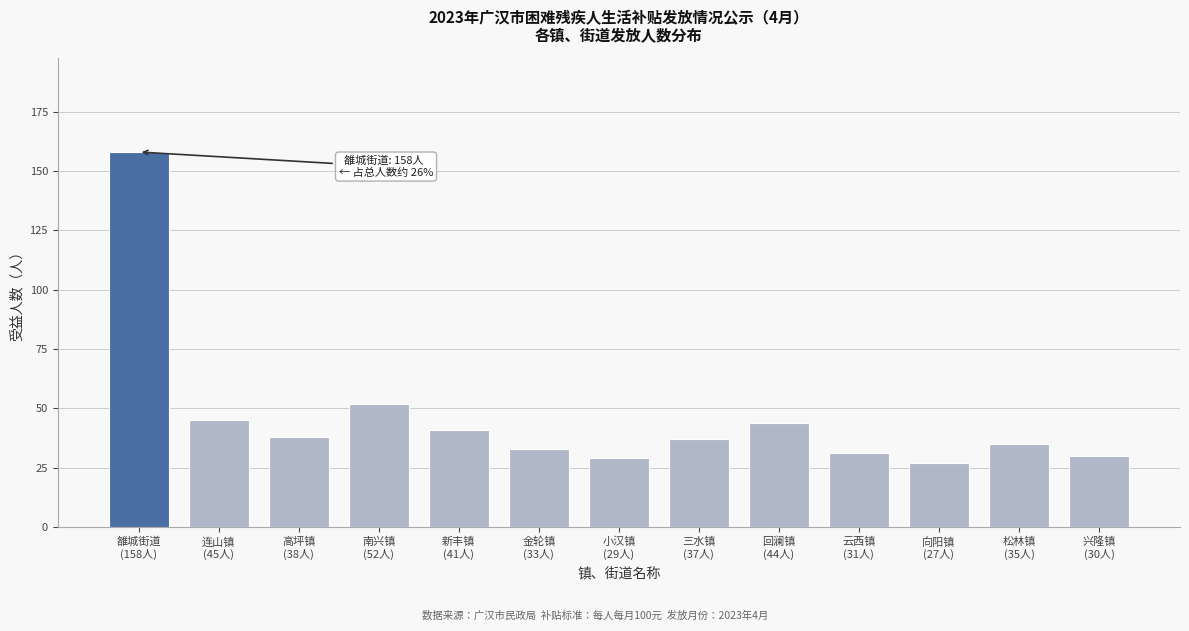

Reading left to right, transcribe all the data shown in this chart.

158	45	38	52	41	33	29	37	44	31	27	35	30